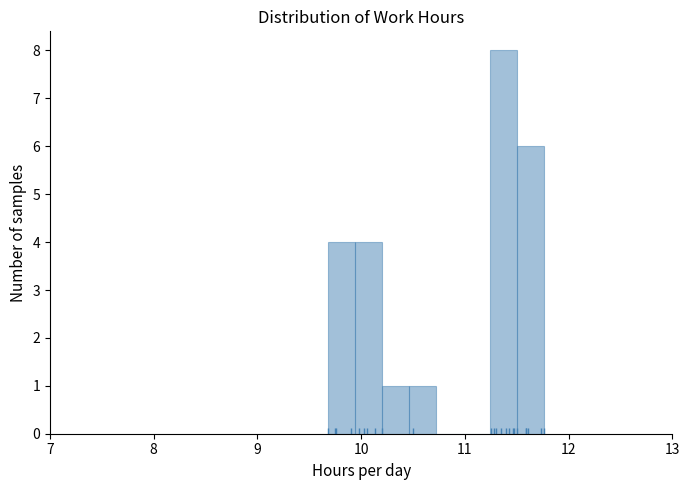

Read against the x-axis, roughly where is the centre of the tallest bar?

11.4